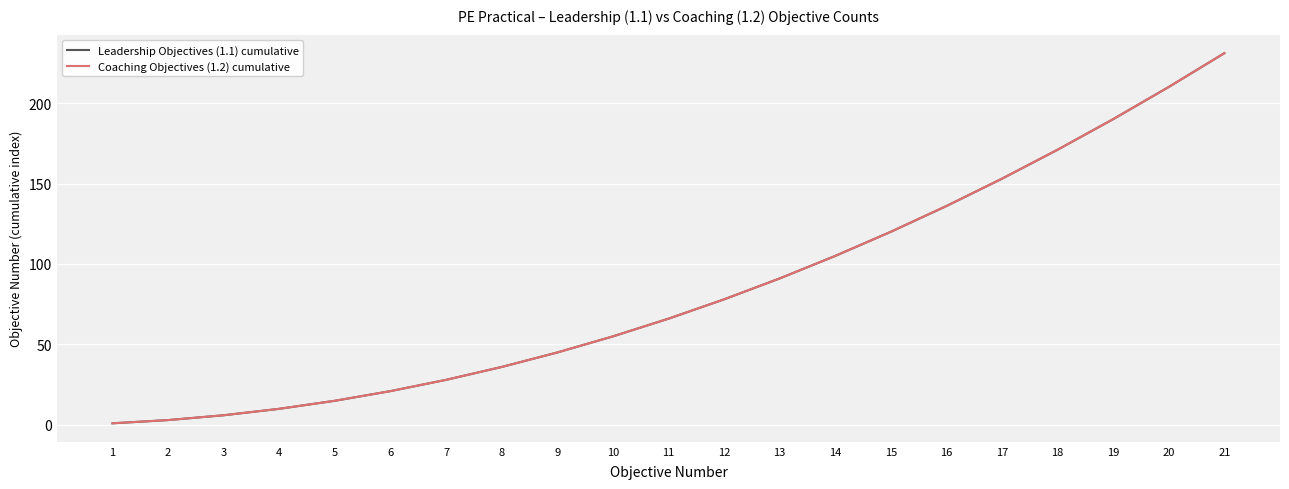

Does the chart have visible grid lines?

Yes